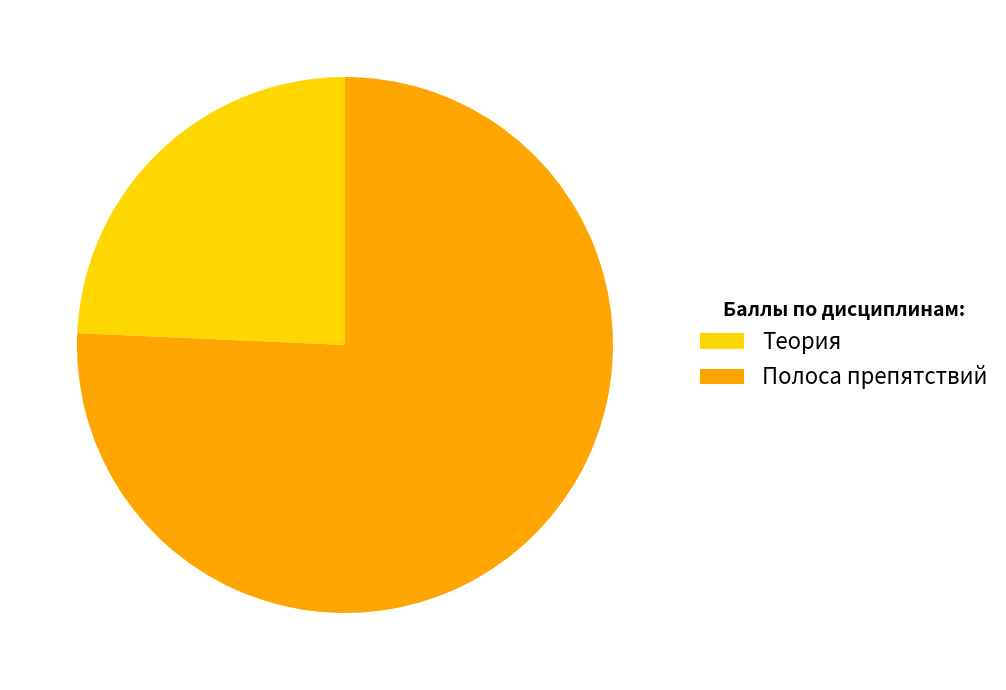

Which has a higher value, Теория or Полоса препятствий?

Полоса препятствий